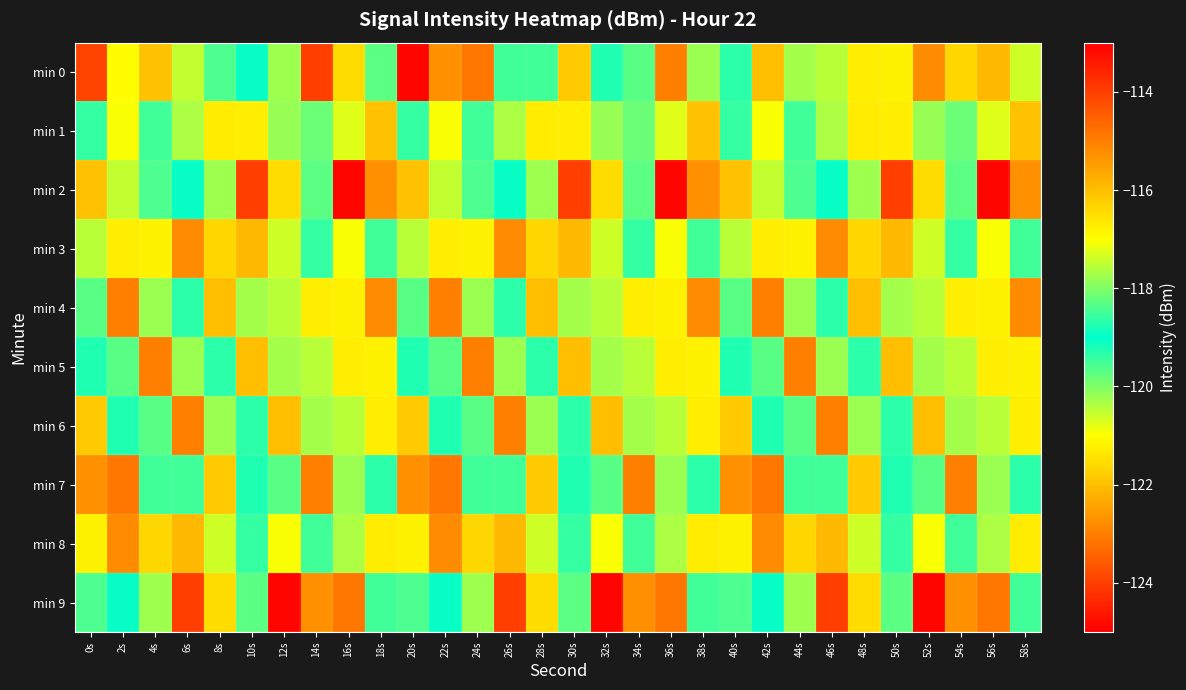

At how many categories does at least one series exceed -115?

19